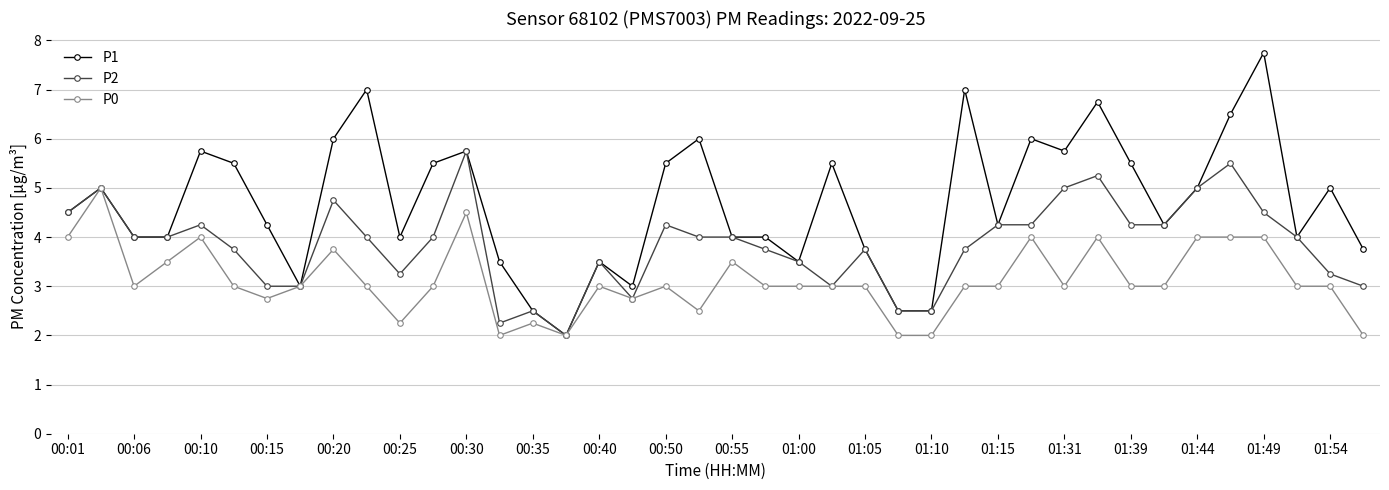

Which series has the largest total across all categories?

P1